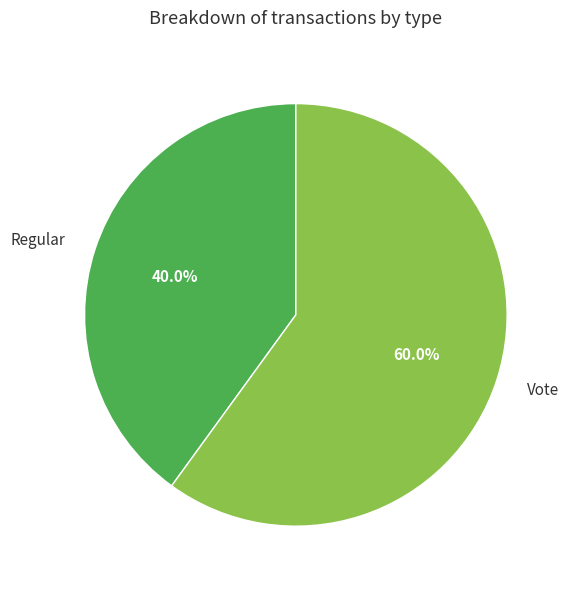

Is it true that Vote is 60% of the pie?

True